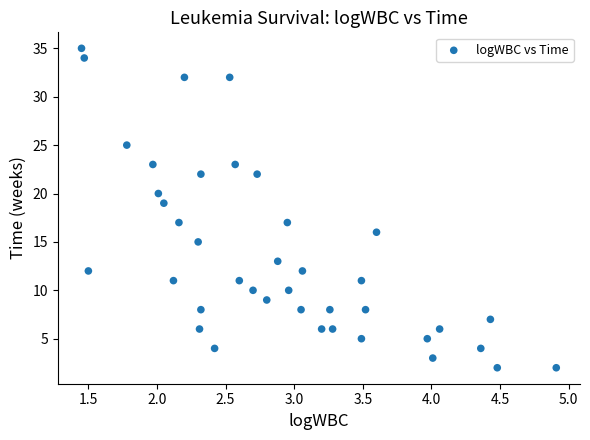

What is the range of Y values (max minus min)?

33